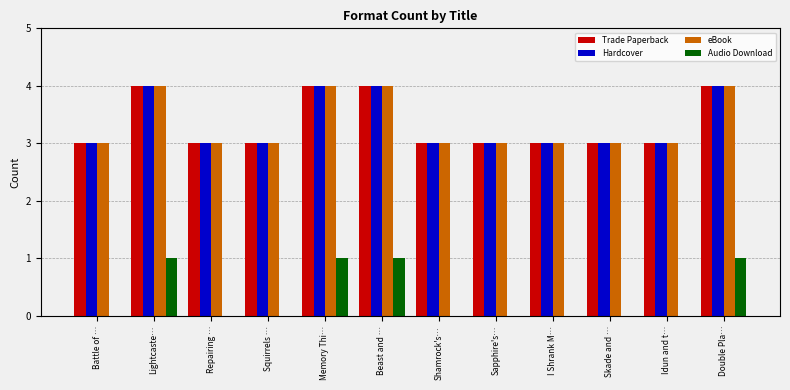

What is the total value across all series at Shamrock's…?

9